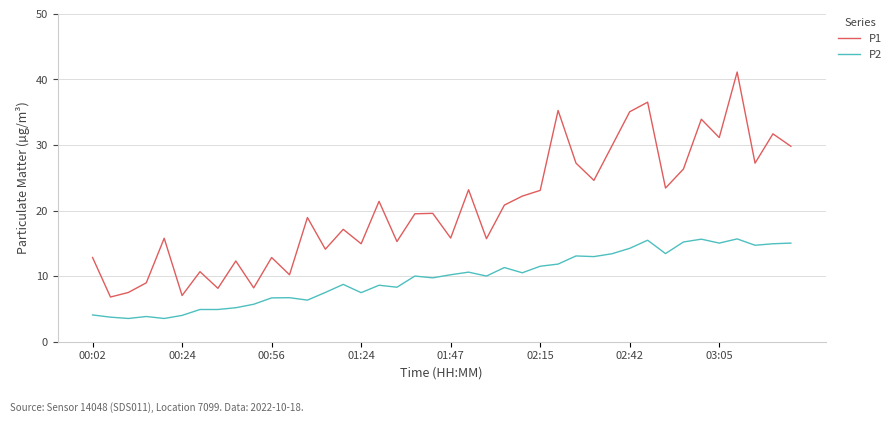

What is the maximum value for P2?

15.7